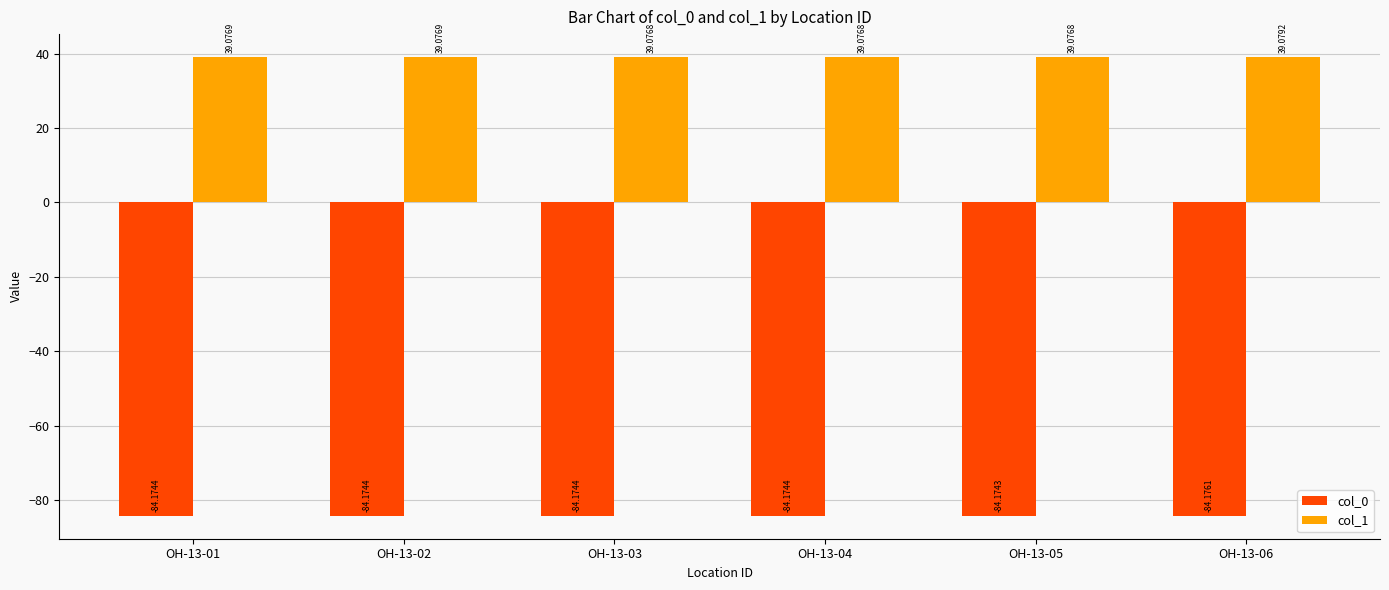

Rank the series at OH-13-05 from lowest to highest value.

col_0, col_1